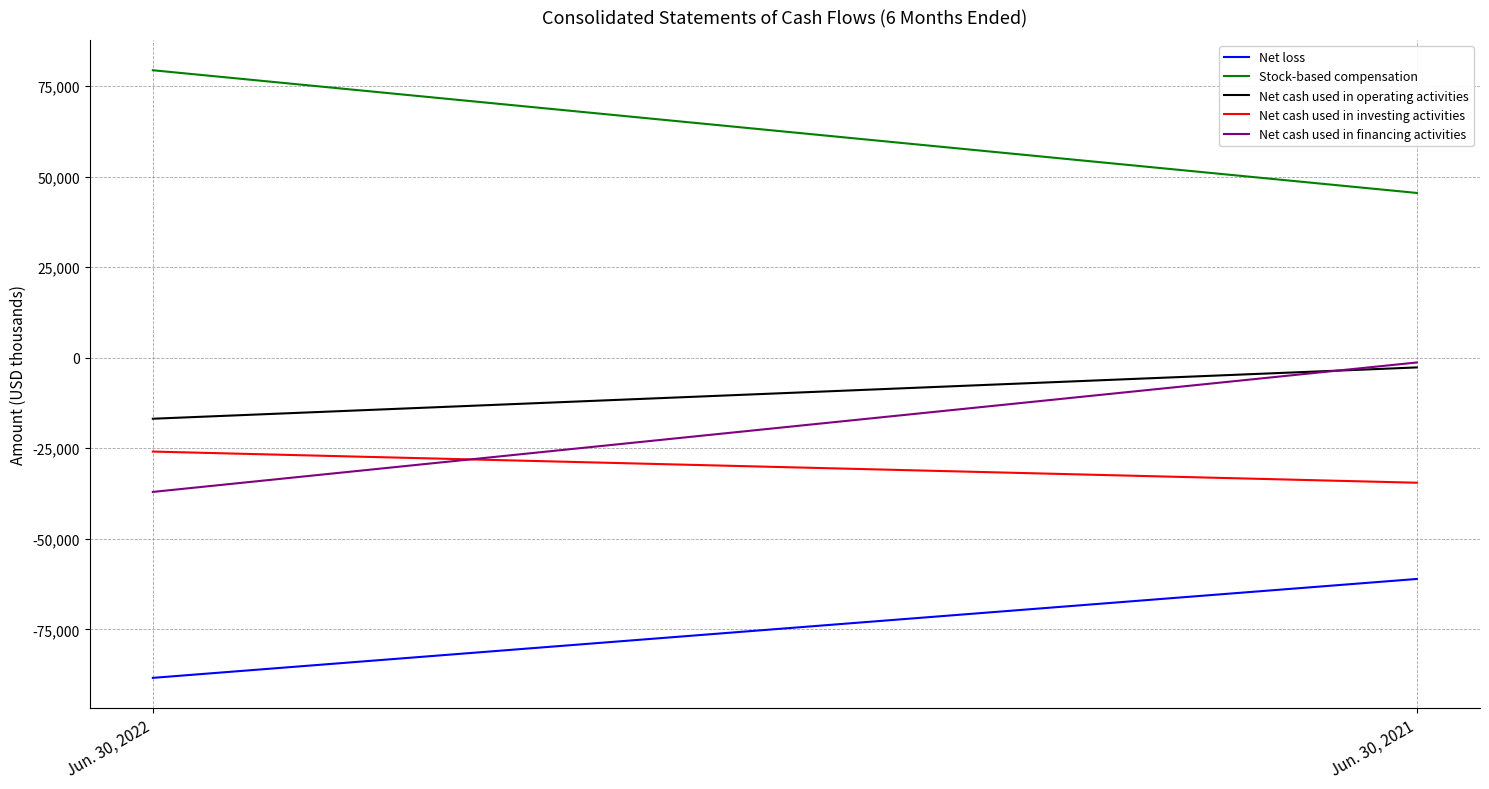

What is the sum of the Net cash used in financing activities values at Jun. 30, 2022 and Jun. 30, 2021?

-38398